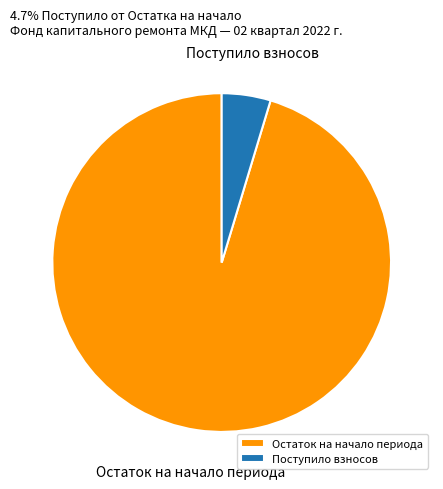

Which slice is the largest?

Остаток на начало периода